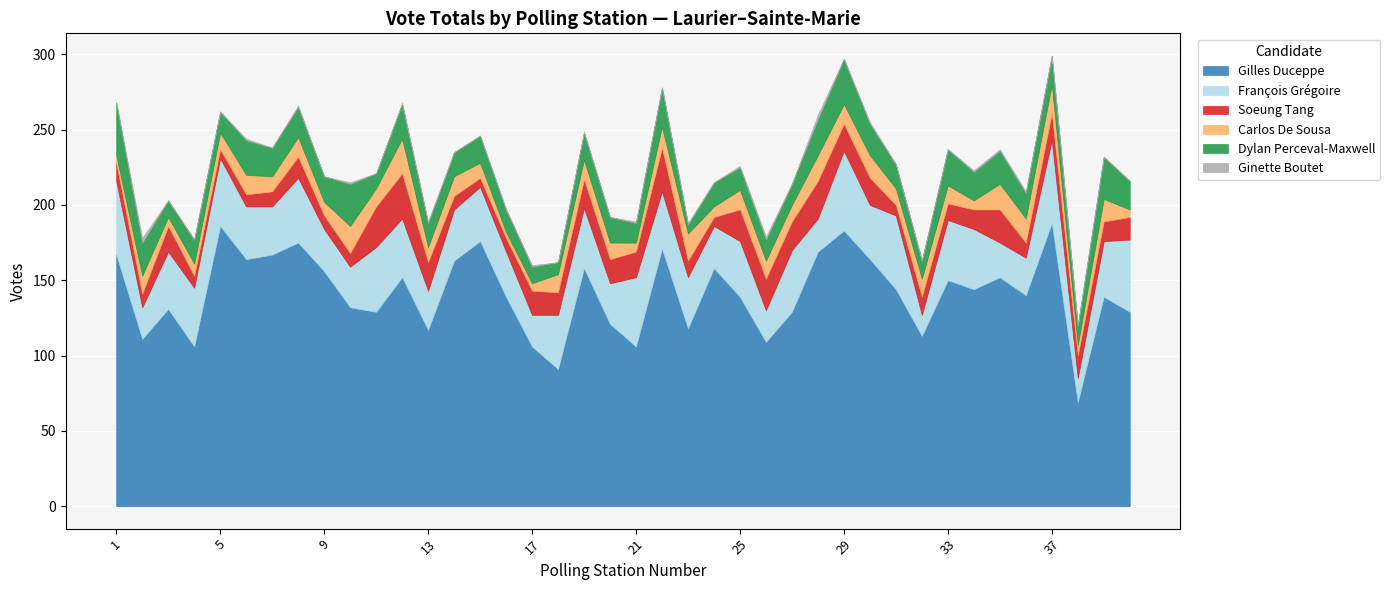

What is the difference between the second highest and minimum values in the François Grégoire series?

39